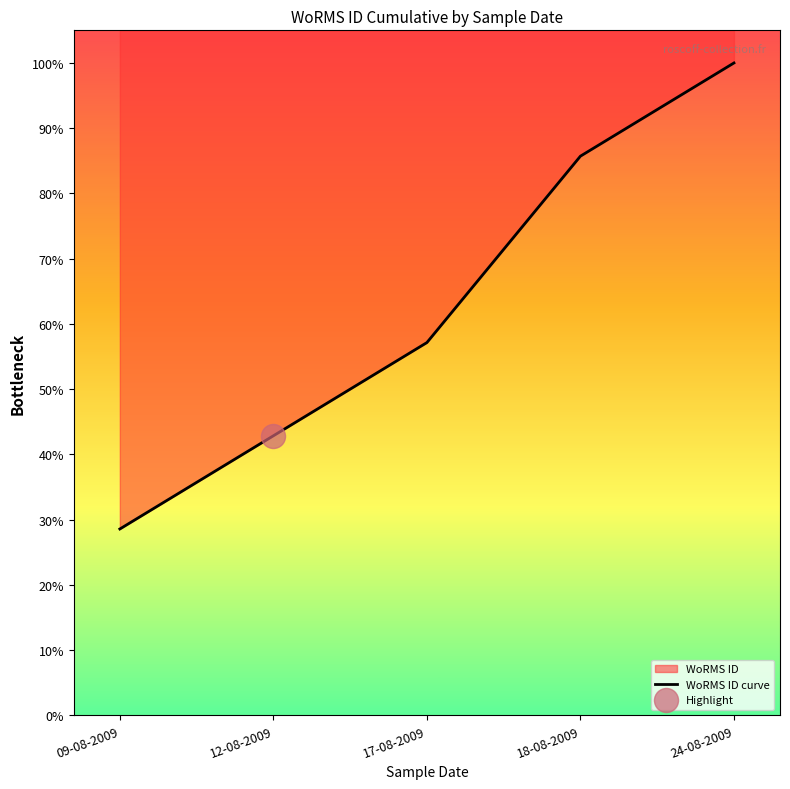

Between 24-08-2009 and 17-08-2009, which is larger?

24-08-2009